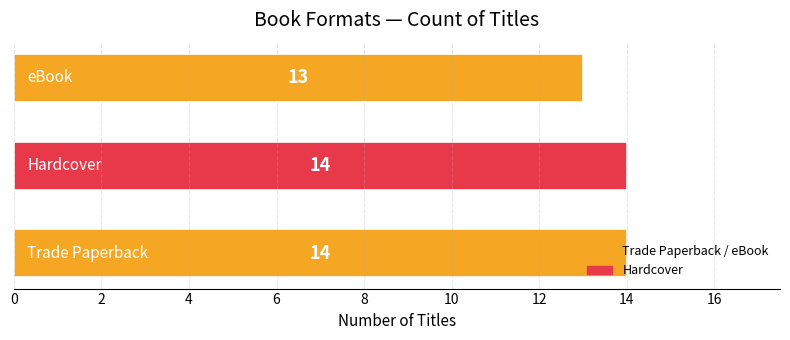

Count the values in the range 13 to 14.

3